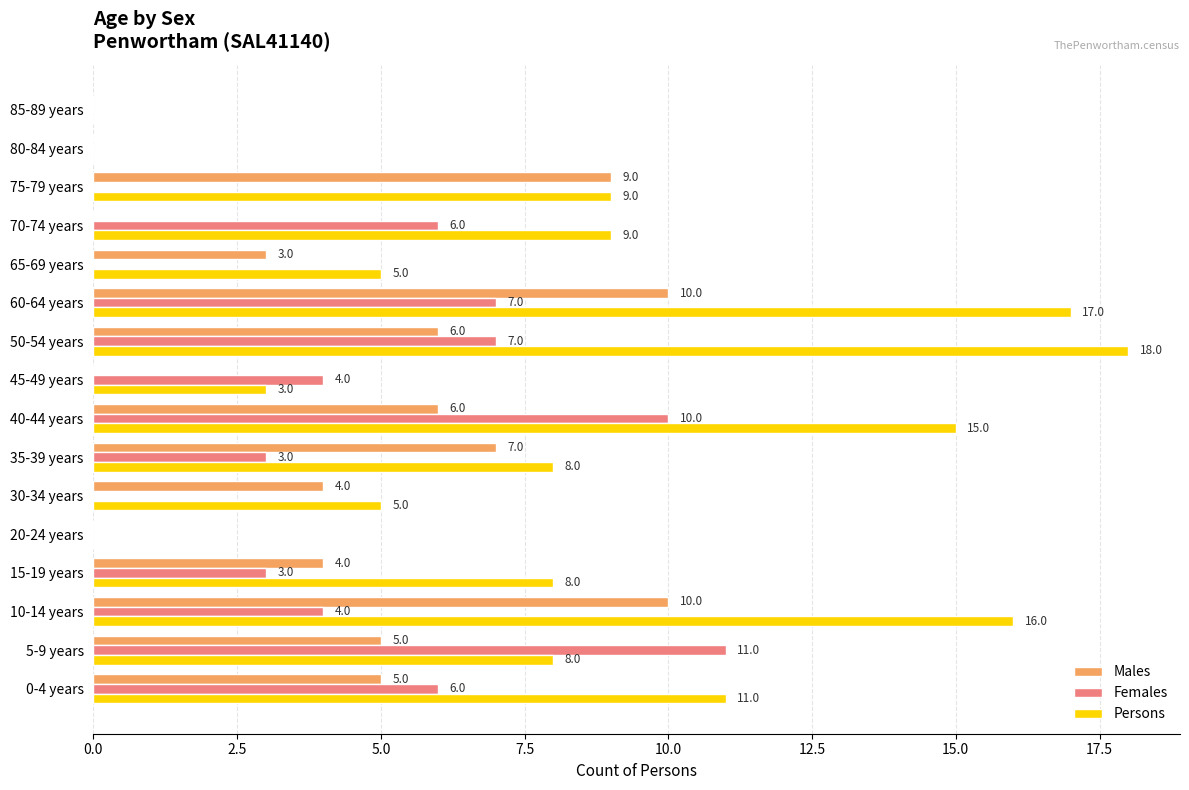

The value of Persons at 10-14 years is 16. True or false?

True